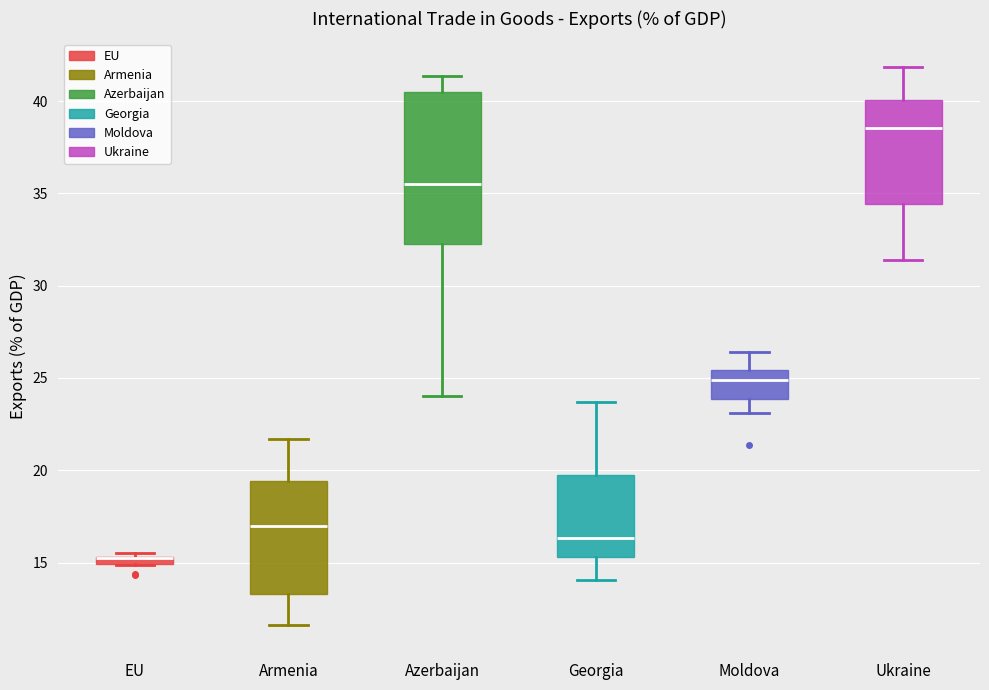

Where does the lower whisker of the box for Moldova end on the y-axis? The values are not printed on the chart, so give them approximately, as read against the axis.

23.0